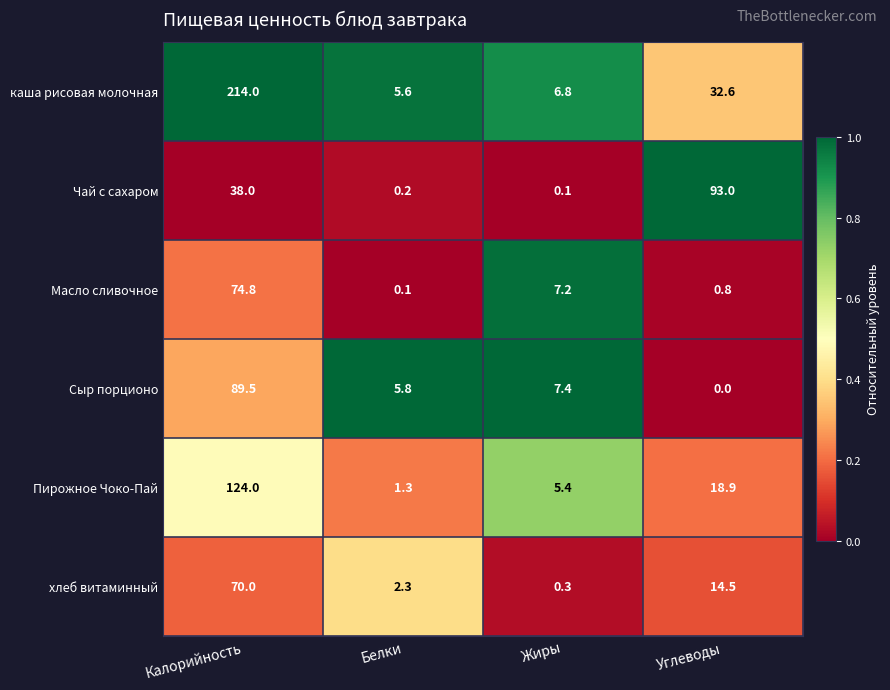

Which series changed the most between Калорийность and Белки?

каша рисовая молочная